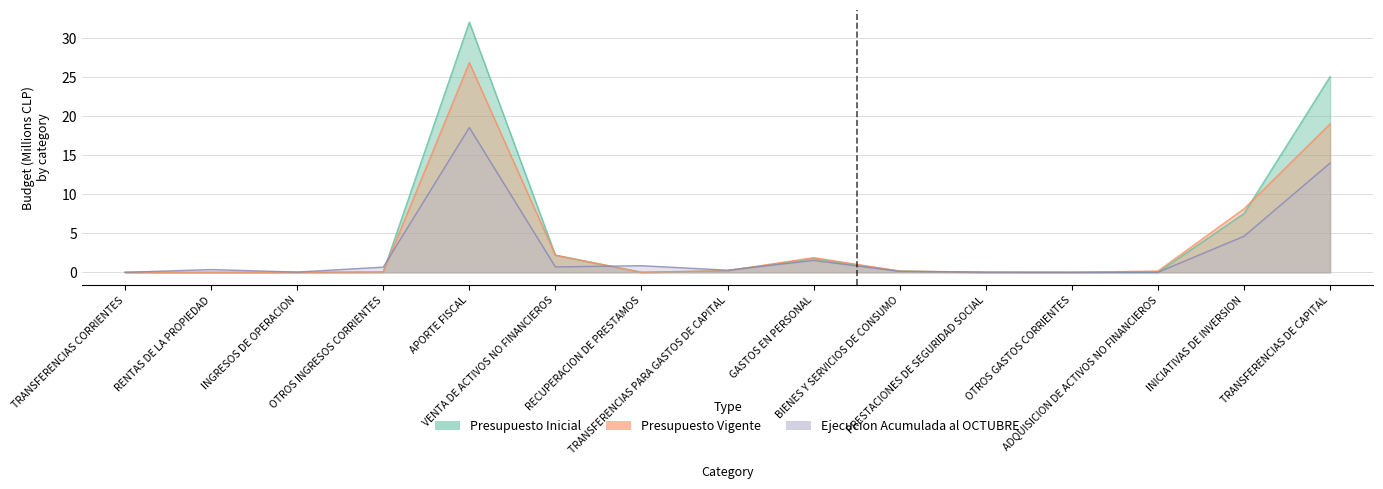

How many times do Ejecucion Acumulada al OCTUBRE and Presupuesto Inicial cross each other?

5